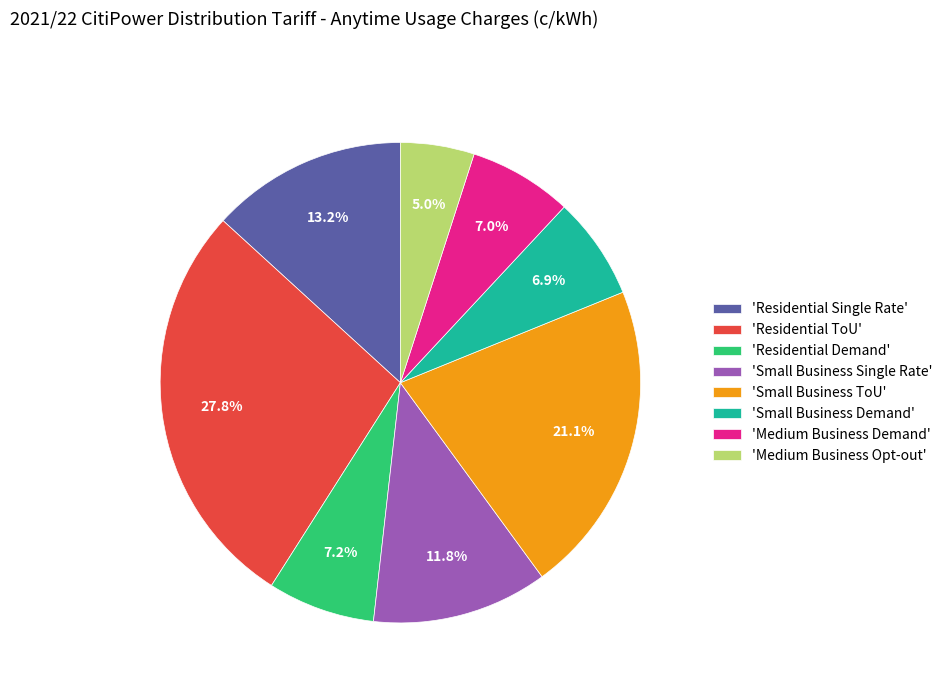

What percentage is NOT represented by 'Small Business Demand'?

93.1%